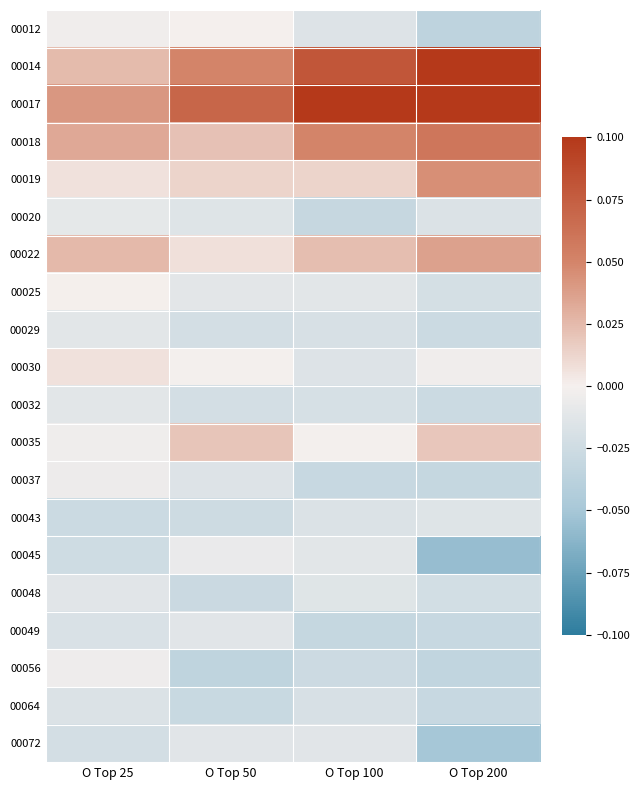

What is the maximum value shown in the chart?

0.1